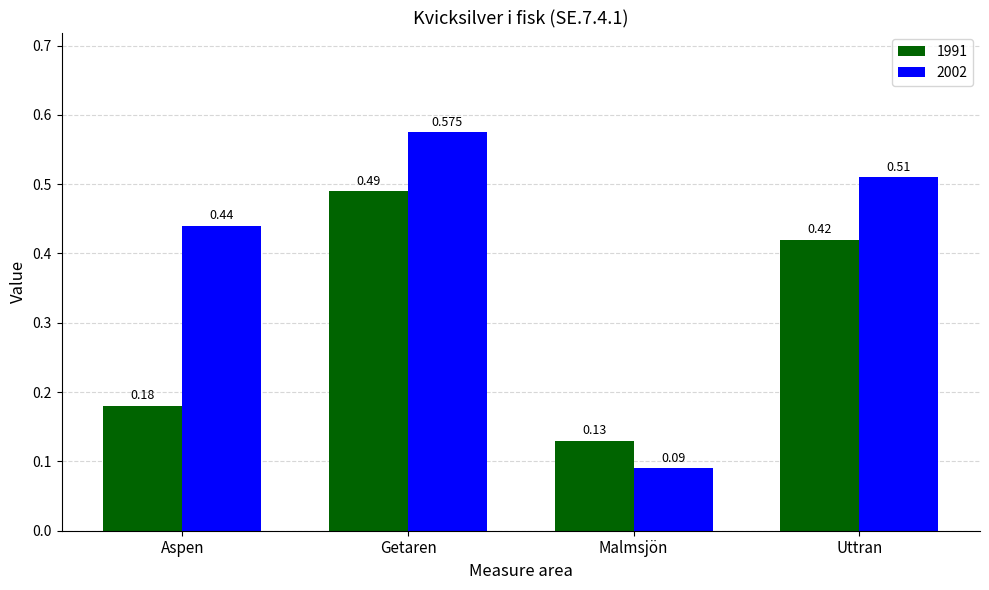

How many bars are there in total?

8